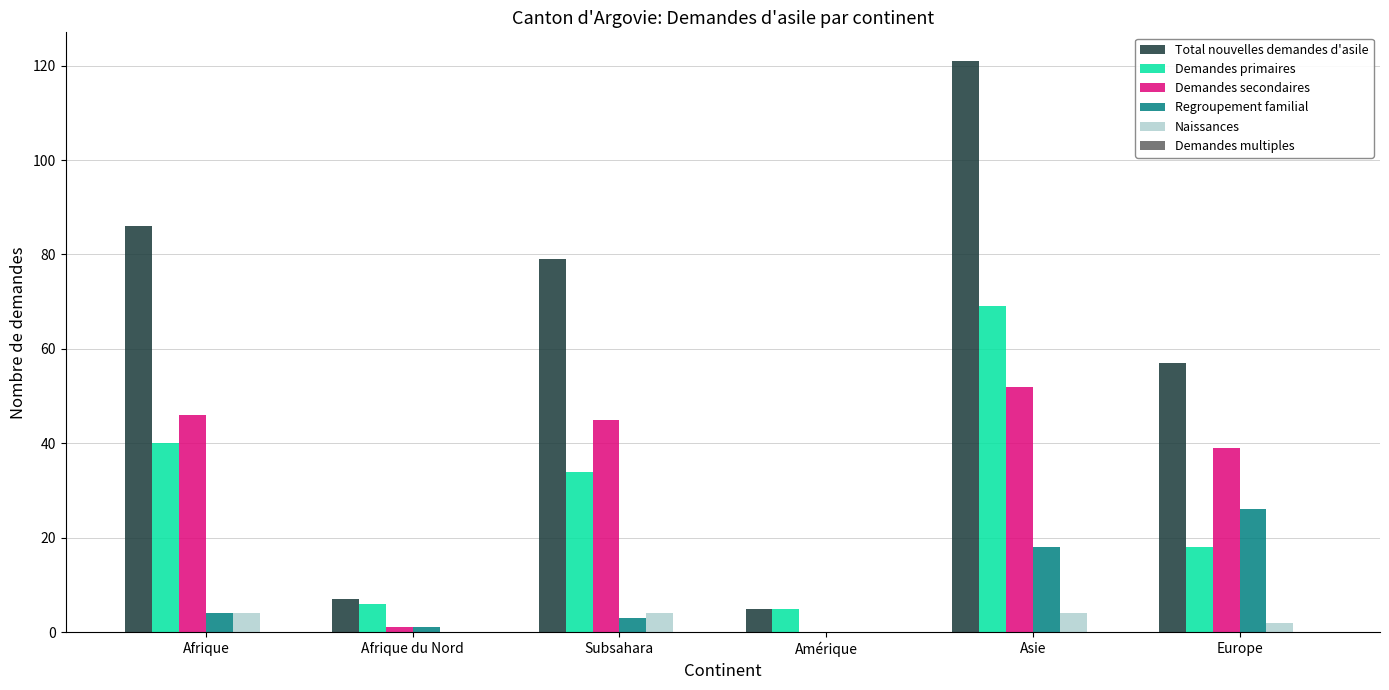

Reading left to right, extract all data points from this chart.

Total nouvelles demandes d'asile: Afrique=86	Afrique du Nord=7	Subsahara=79	Amérique=5	Asie=121	Europe=57
Demandes primaires: Afrique=40	Afrique du Nord=6	Subsahara=34	Amérique=5	Asie=69	Europe=18
Demandes secondaires: Afrique=46	Afrique du Nord=1	Subsahara=45	Amérique=0	Asie=52	Europe=39
Regroupement familial: Afrique=4	Afrique du Nord=1	Subsahara=3	Amérique=0	Asie=18	Europe=26
Naissances: Afrique=4	Afrique du Nord=0	Subsahara=4	Amérique=0	Asie=4	Europe=2